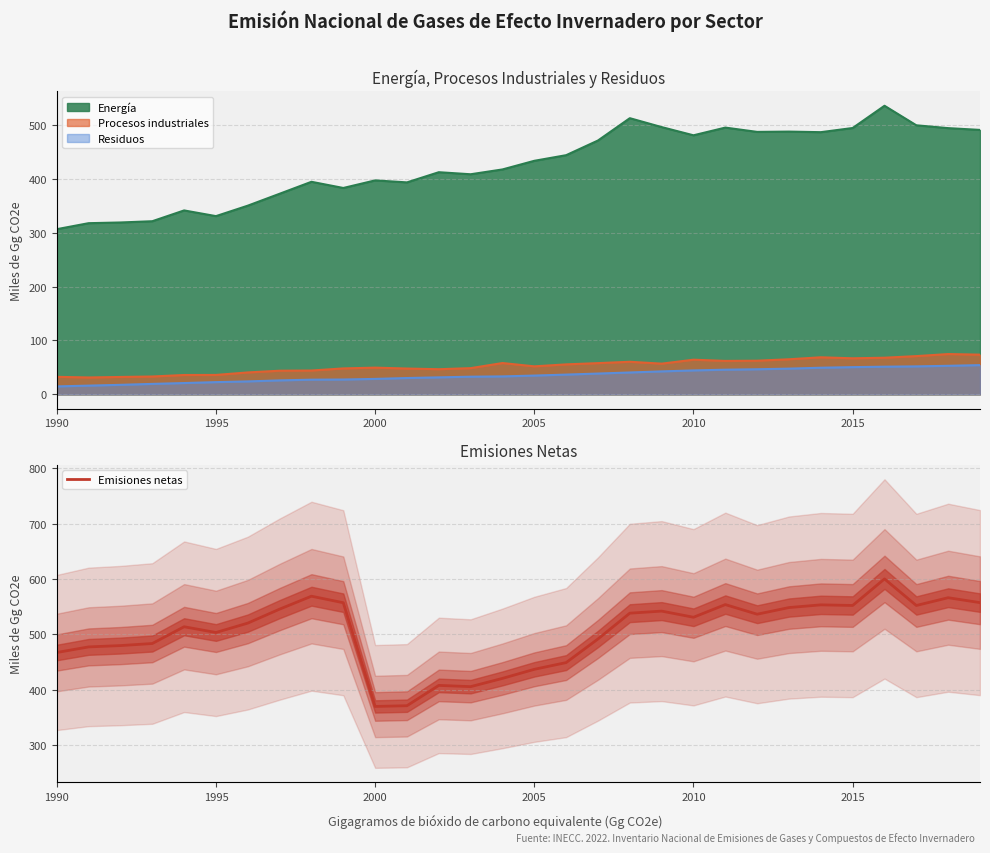

Is it true that Emisiones netas equals 291.8 at 2005?

False